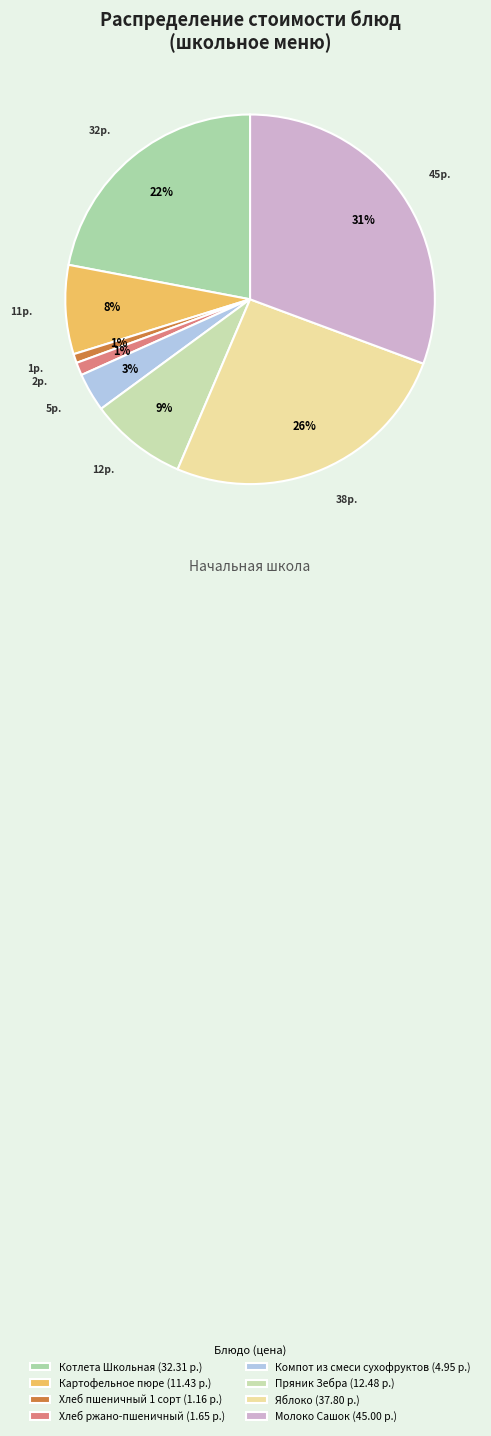

What is the ratio of the value at Хлеб пшеничный 1 сорт to the value at Картофельное пюре?

0.1